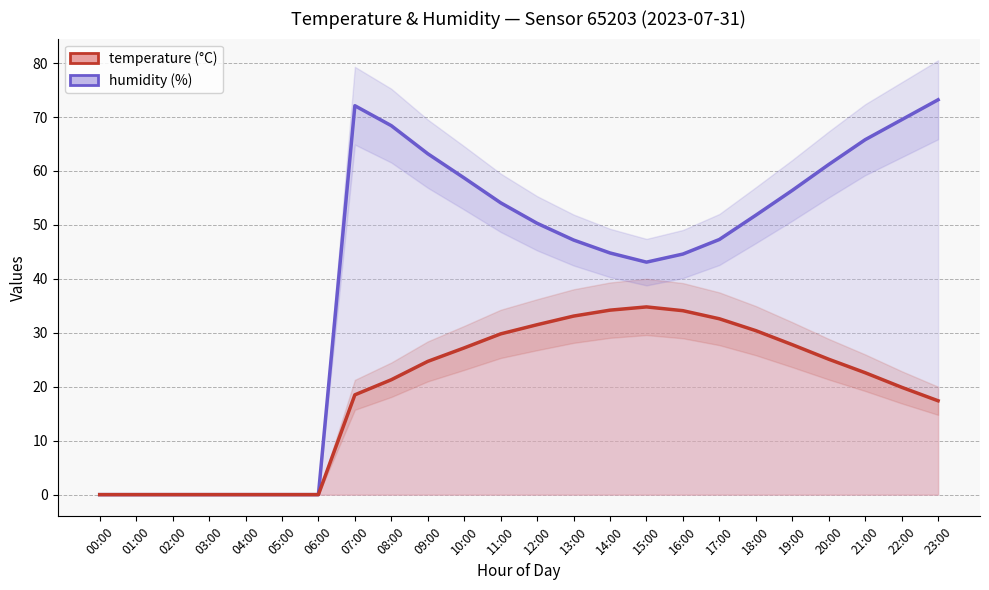

At which label is humidity_line closest to 36?

15:00